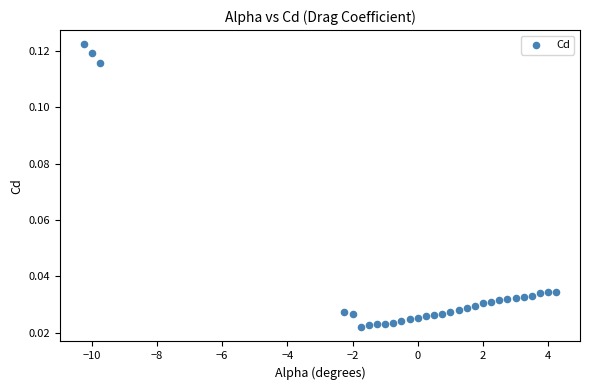

What is the range of X values (max minus min)?

14.5